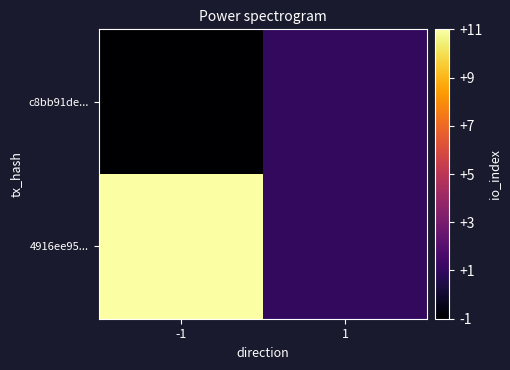

Rank the series at 1 from lowest to highest value.

c8bb91de..., 4916ee95...